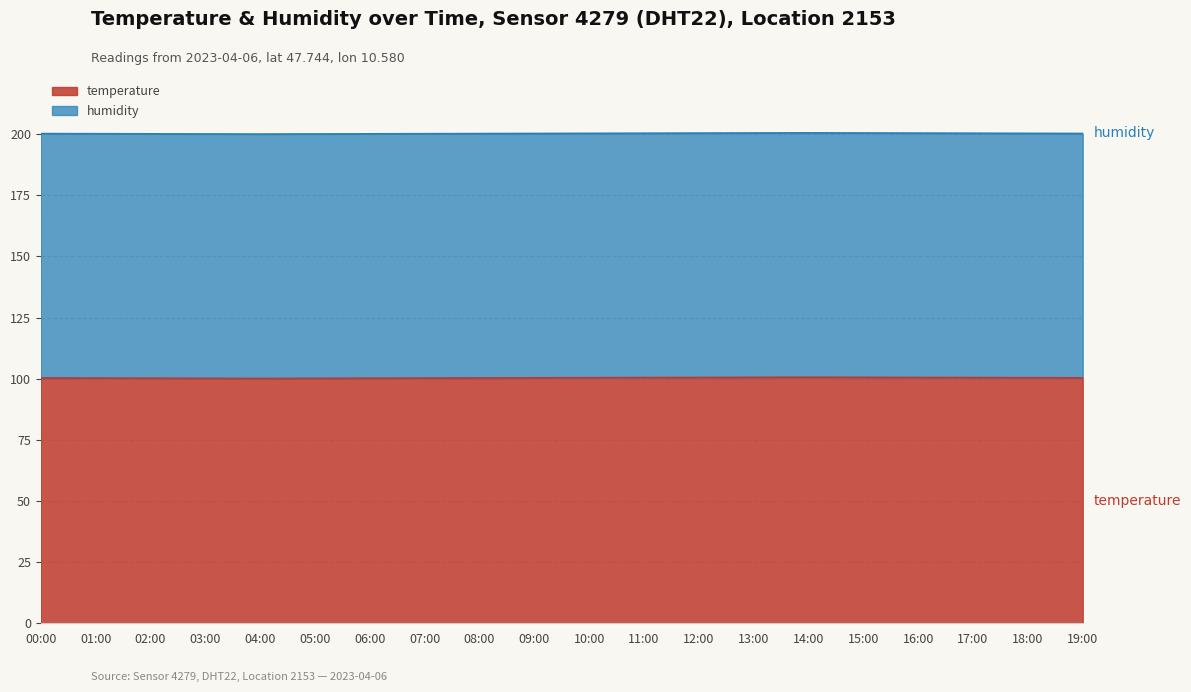

The chart shows a value of 200.4 at 12:00. True or false?

True